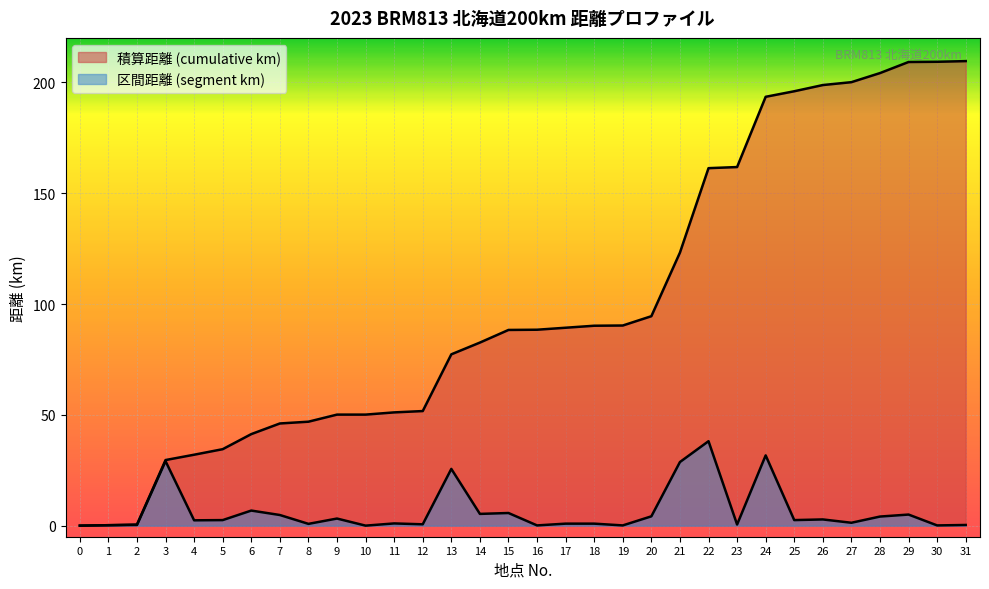

Reading left to right, what are all the values shown in this chart?

積算距離 (cumulative km): 0.0	0.2	0.5	29.6	32.0	34.5	41.3	46.1	46.9	50.1	50.1	51.1	51.7	77.3	82.6	88.3	88.4	89.3	90.2	90.3	94.5	123.2	161.3	161.8	193.5	196.0	198.8	200.1	204.2	209.2	209.3	209.6
区間距離 (segment km): 0.0	0.2	0.3	29.1	2.4	2.5	6.8	4.8	0.8	3.2	0.0	1.0	0.6	25.6	5.3	5.7	0.1	0.9	0.9	0.1	4.2	28.7	38.1	0.5	31.7	2.5	2.8	1.3	4.1	5.0	0.1	0.3